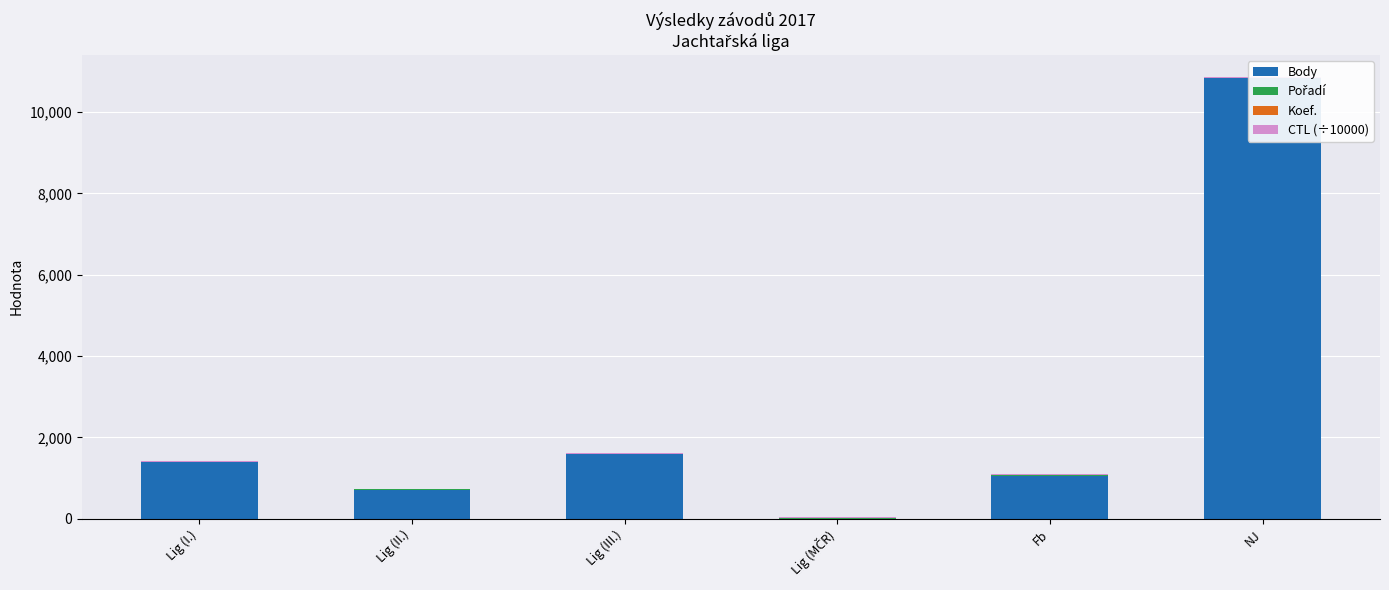

What is the label of the 2nd bar from the right?

Fb